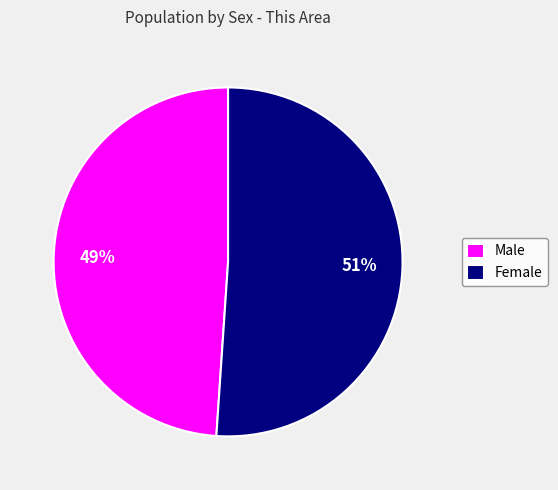

To the nearest percent, what is the difference between the largest and smallest slice percentages?

2%